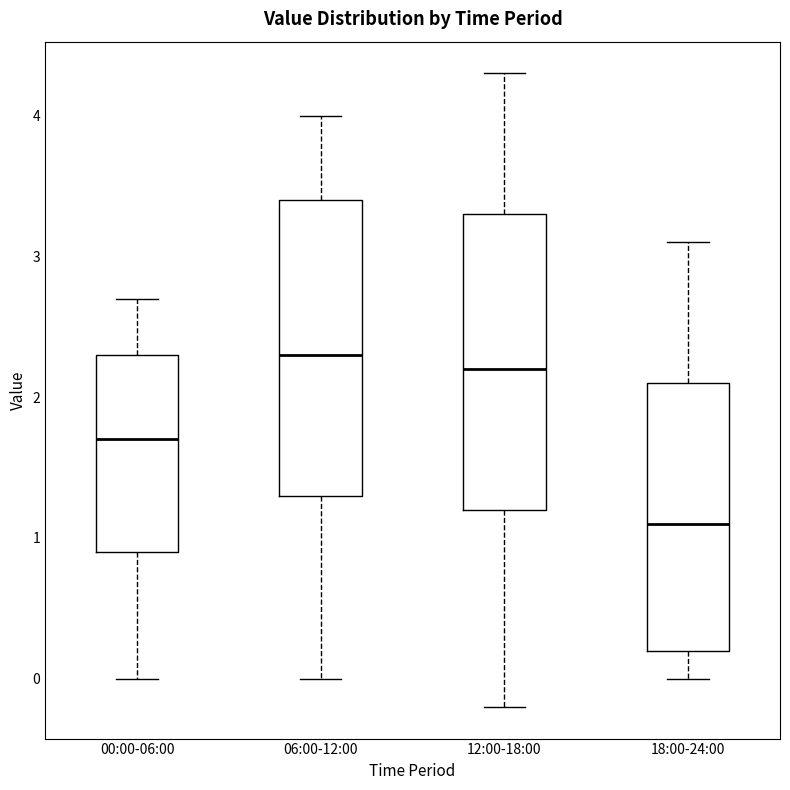

Where is the lower edge of the box for 12:00-18:00 on the y-axis? The values are not printed on the chart, so give them approximately, as read against the axis.

1.2